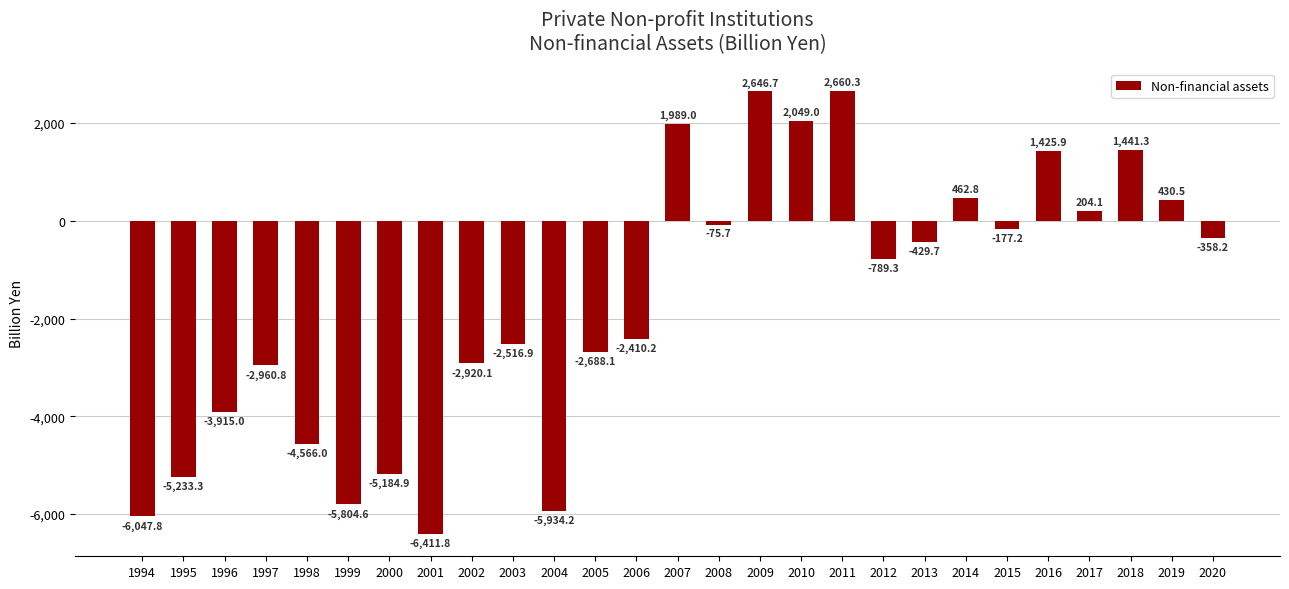

What is the value of the 6th bar from the left?

-5804.6